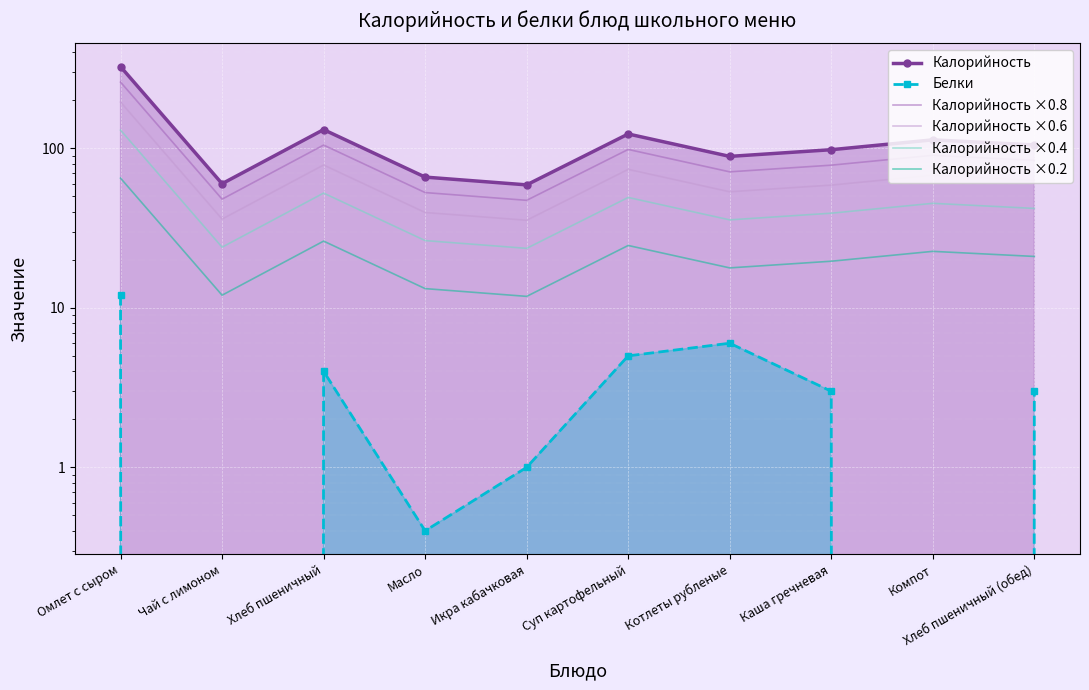

True or false: Белки and Калорийность cross at least once.

False